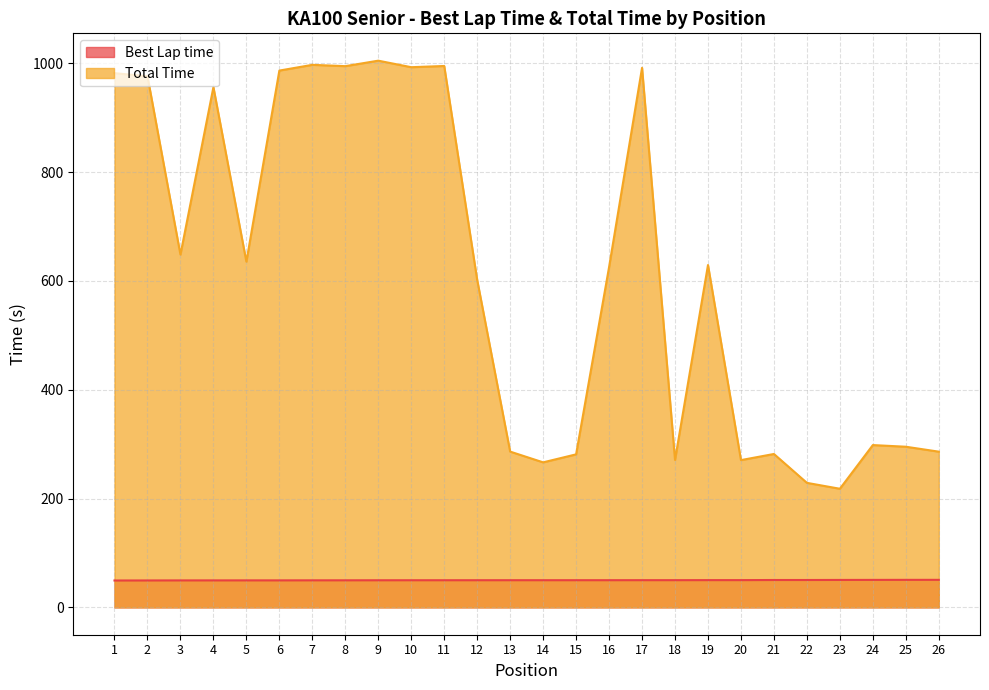

What is the greatest value displayed?

1004.9